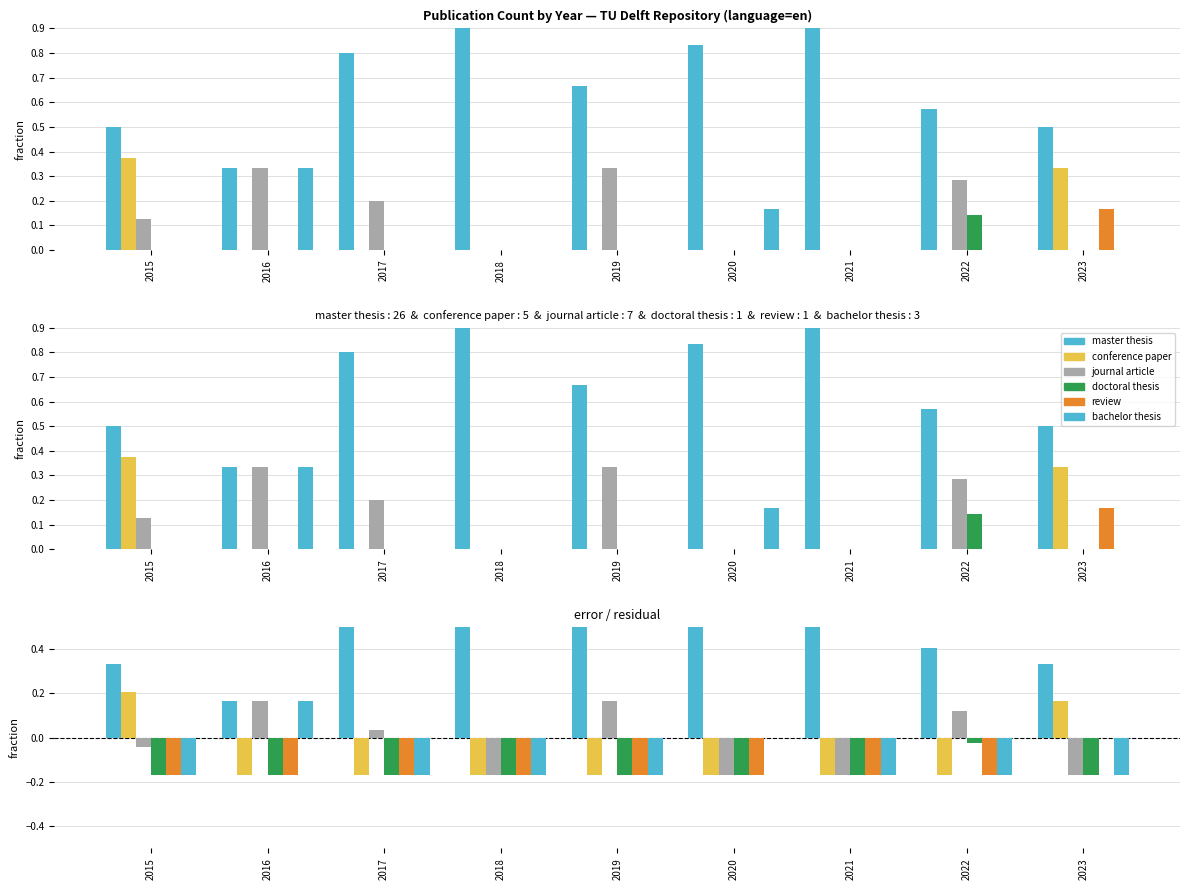

What are all the series names shown in the legend?

master thesis, conference paper, journal article, doctoral thesis, review, bachelor thesis